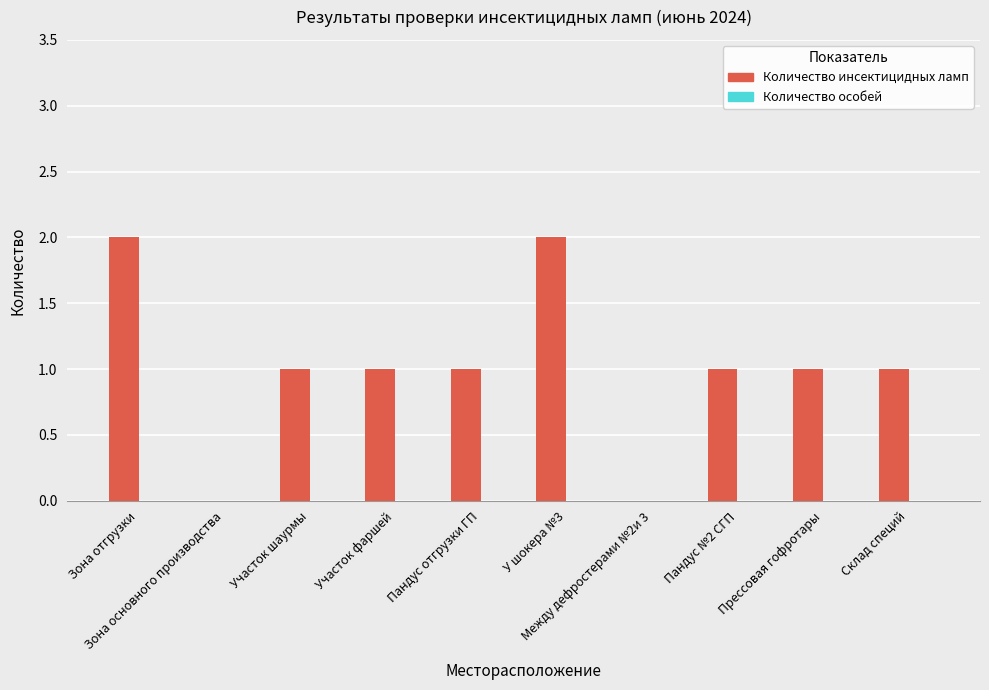

What is the sum of all values?

10